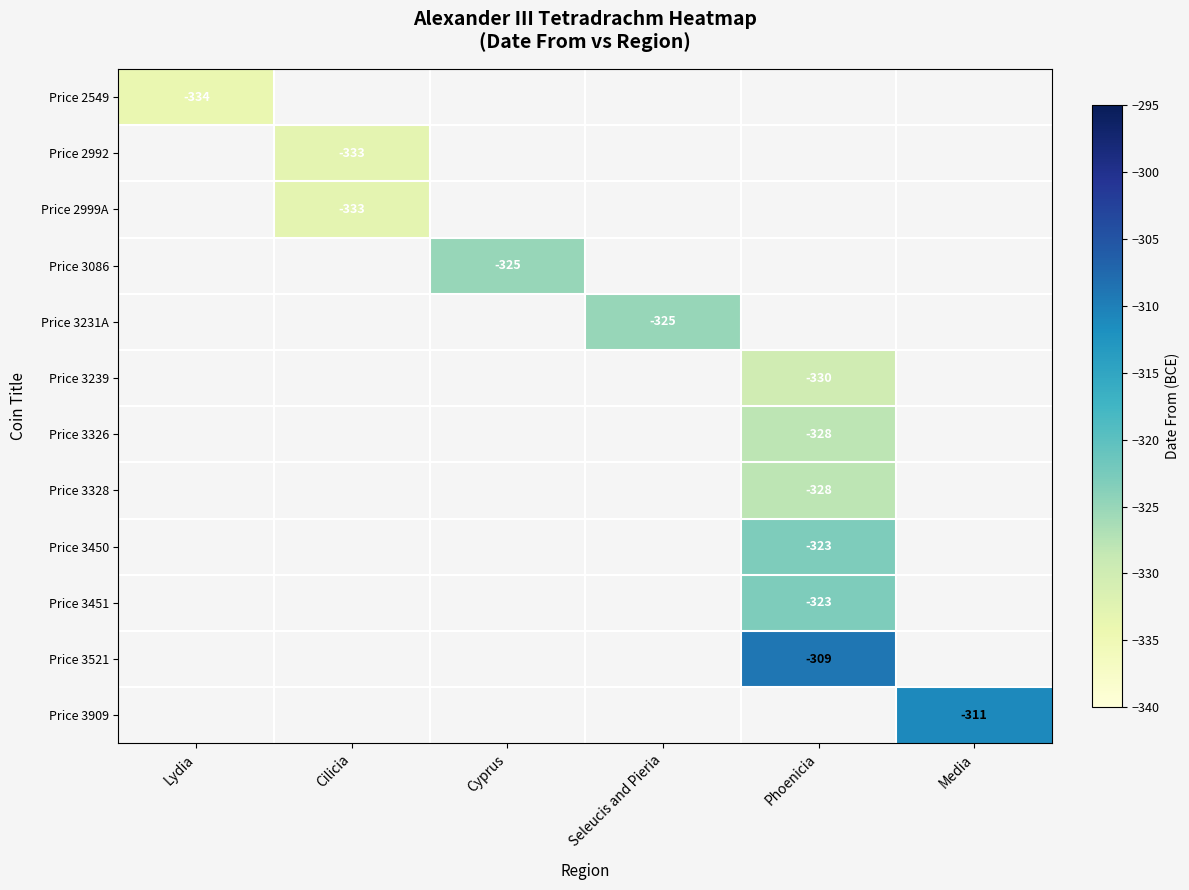

Which label corresponds to the largest value in the chart?

Phoenicia